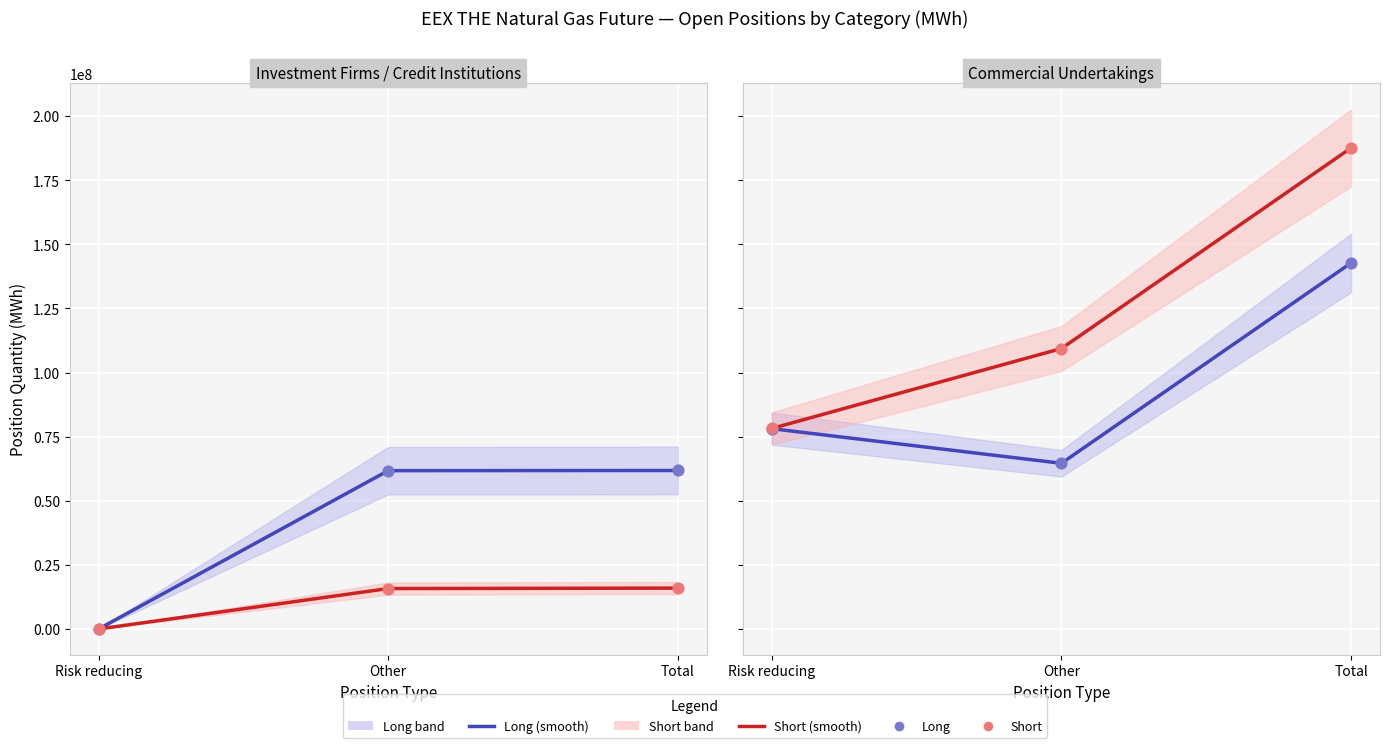

Which series reaches the maximum Y coordinate?

Short (smooth)